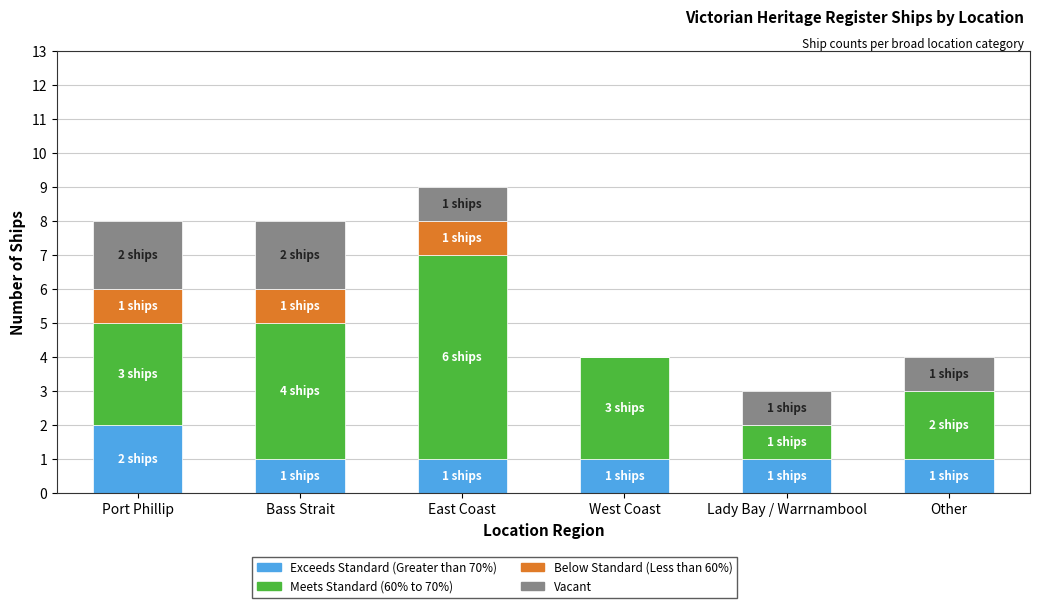

The Exceeds Standard (Greater than 70%) series shows 2 at Port Phillip. True or false?

True